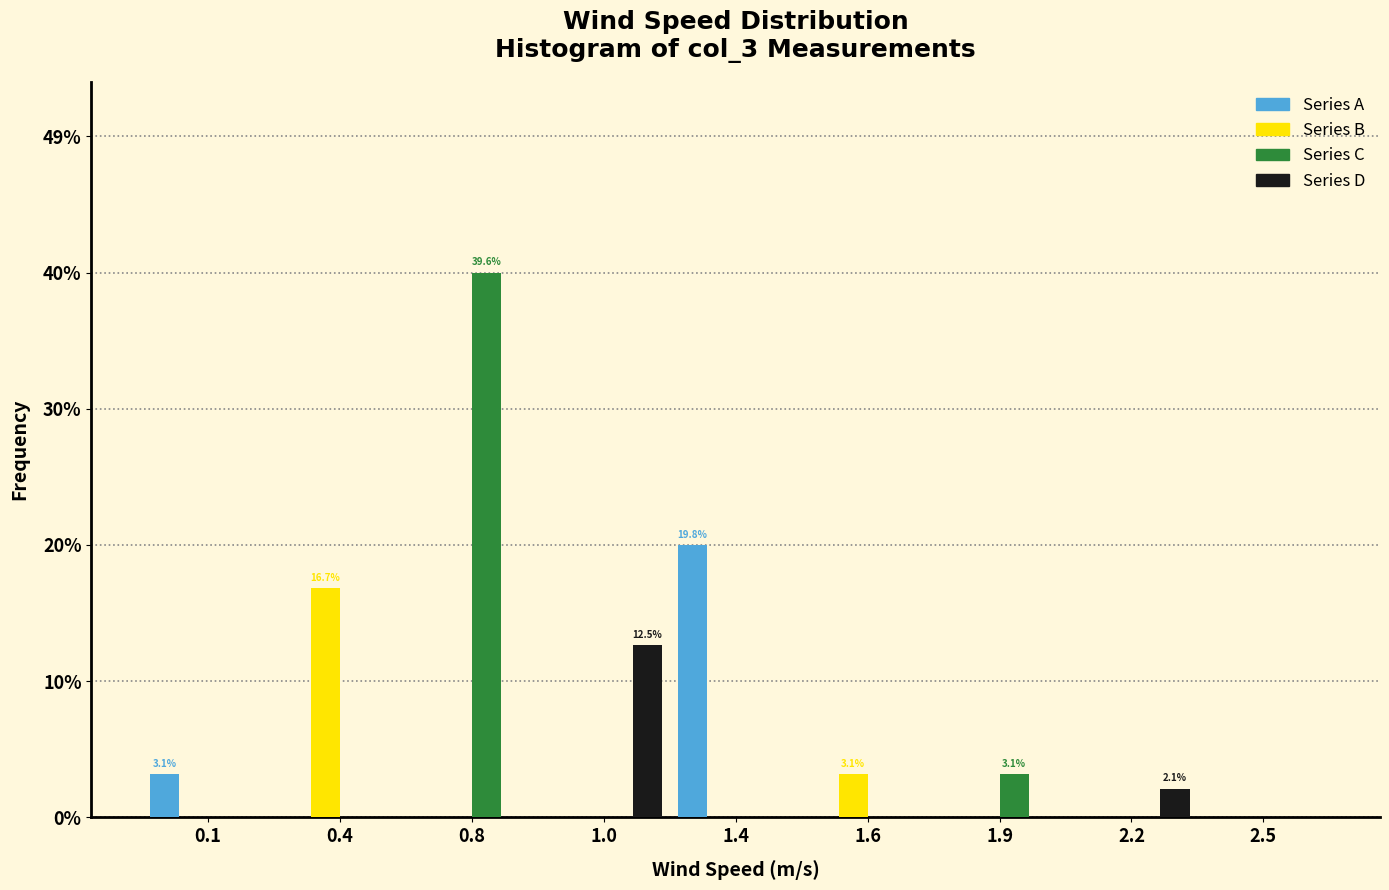

Is it true that Series B equals 0.0 at 1.4?

True